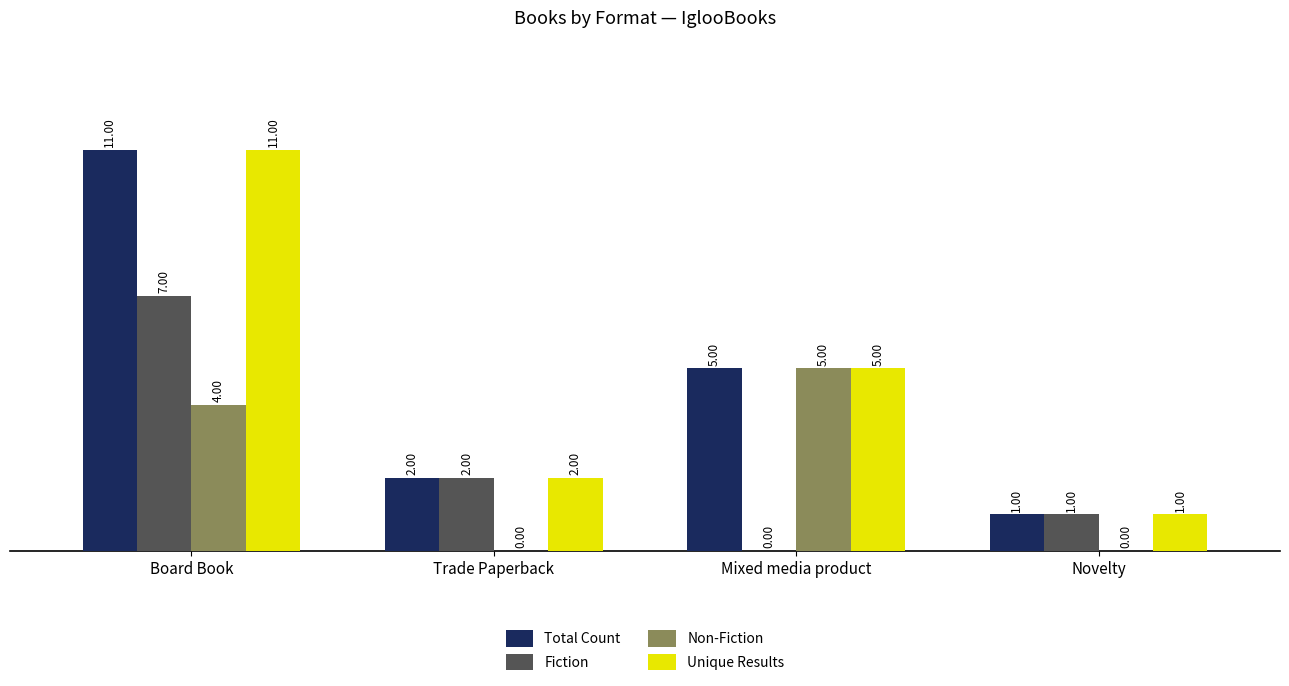

At which category is the sum across all series the highest?

Board Book